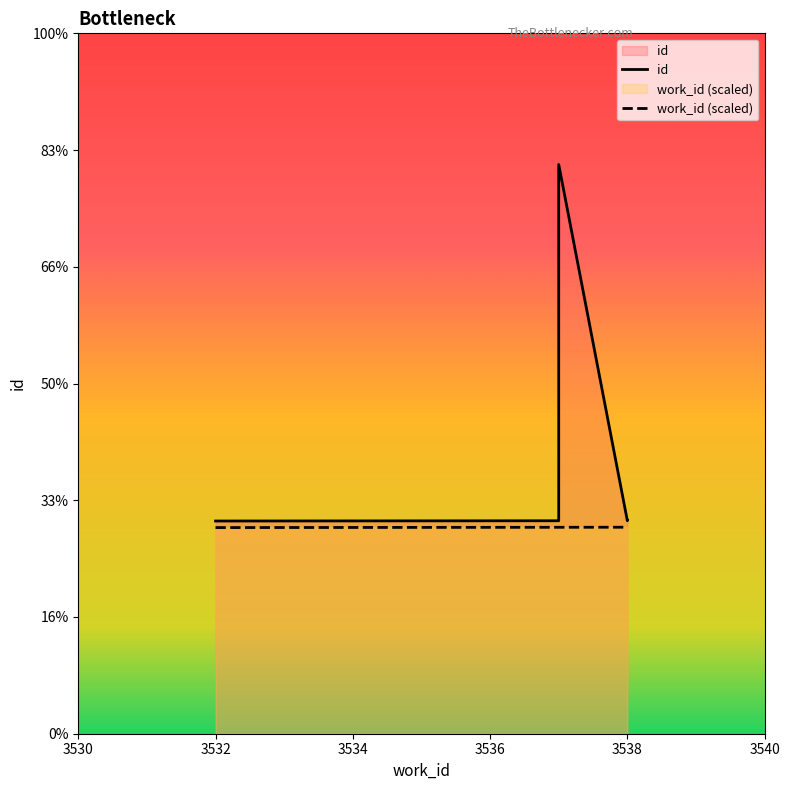

True or false: id and work_id (scaled) intersect in this chart.

False